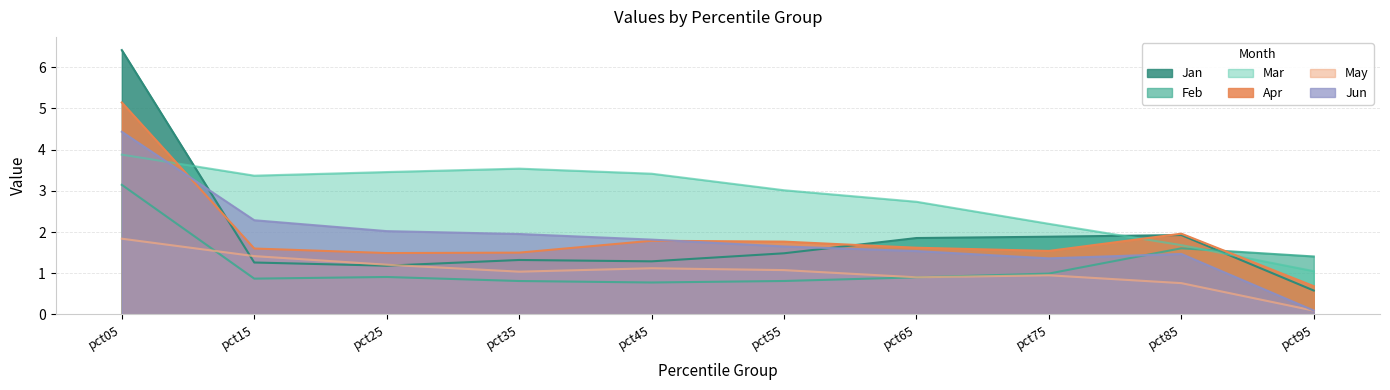

Rank the categories by Feb value from lowest to highest.

pct45, pct35, pct55, pct15, pct65, pct25, pct75, pct95, pct85, pct05